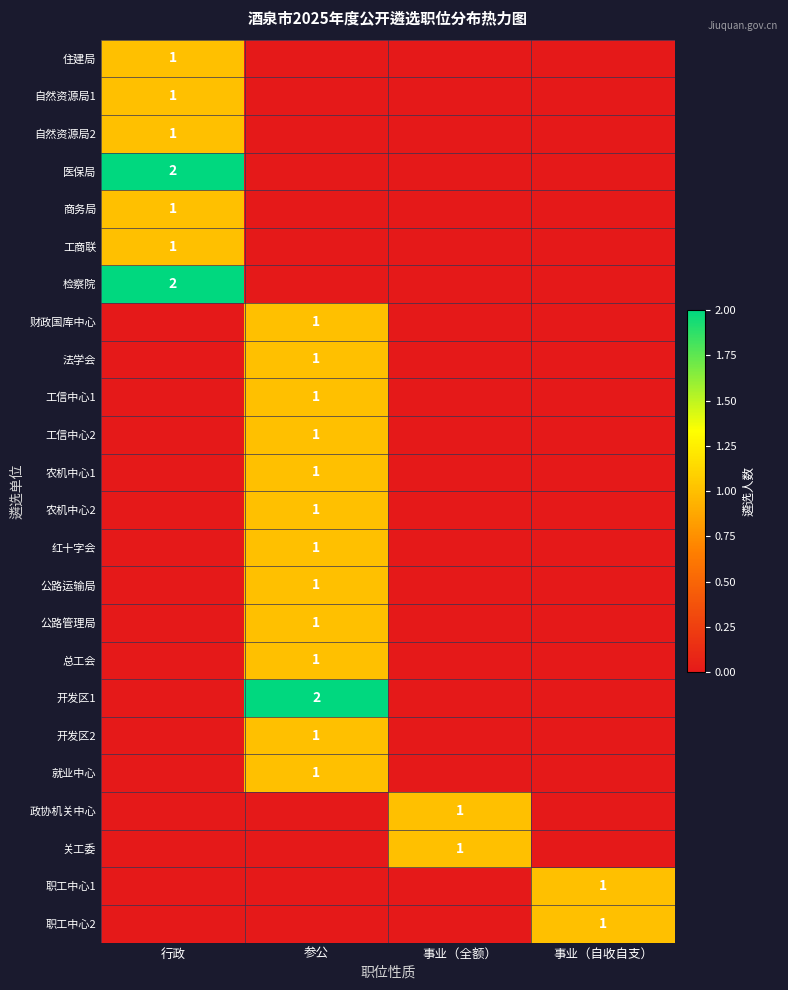

At which category does the chart reach its minimum across all series?

参公